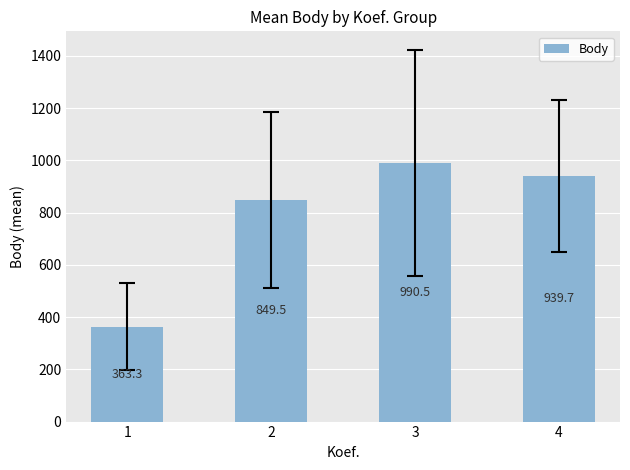

What is the sum of the values at 1 and 2?

1212.8